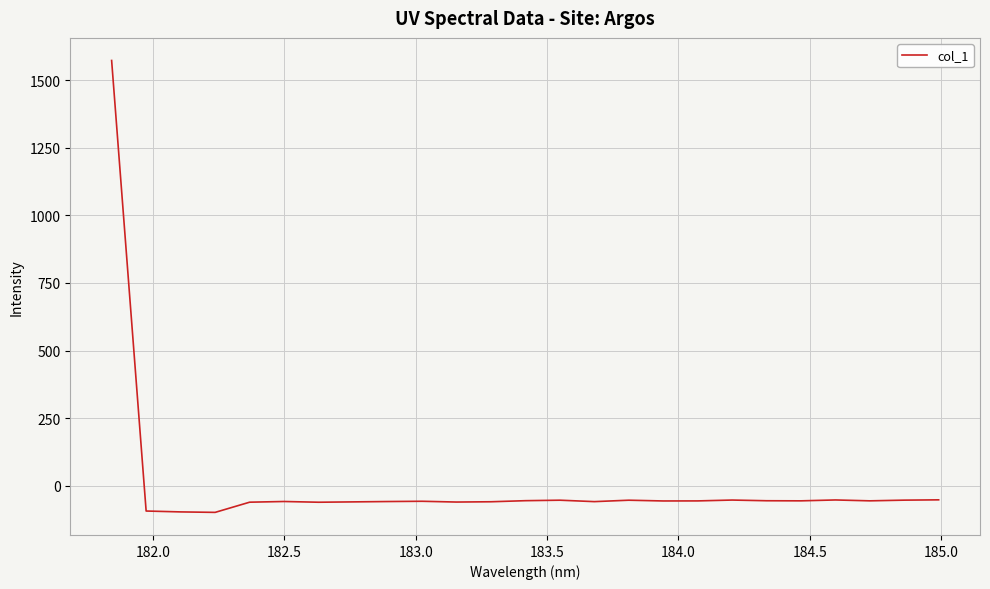

What is the difference between the maximum and minimum values?

1671.2